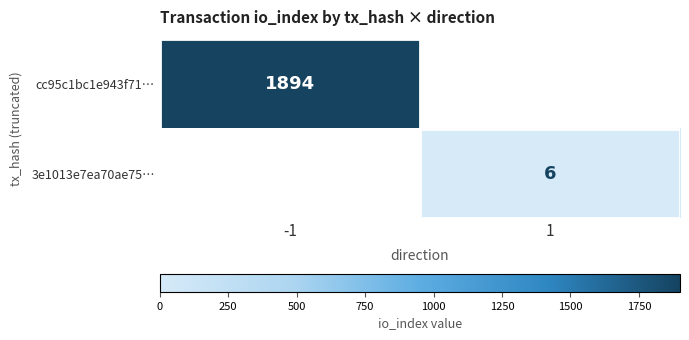

Is the value of 3e1013e7ea70ae75… at 1 greater than the value of cc95c1bc1e943f71… at -1?

No